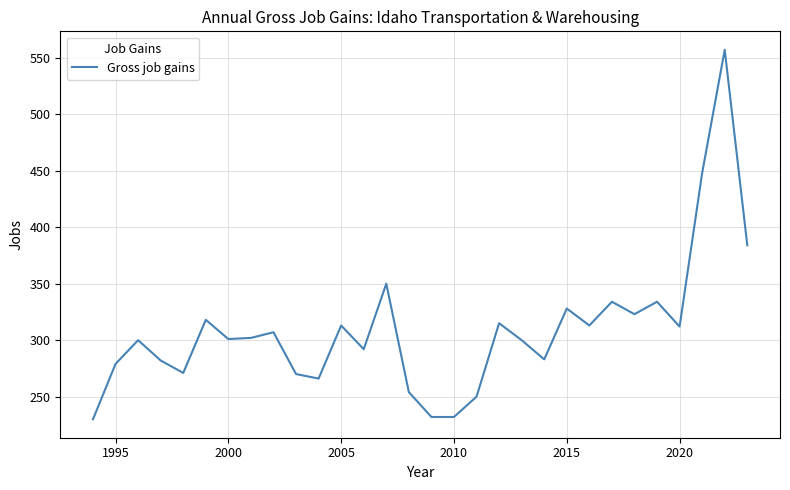

What is the difference between the maximum and minimum values?

327